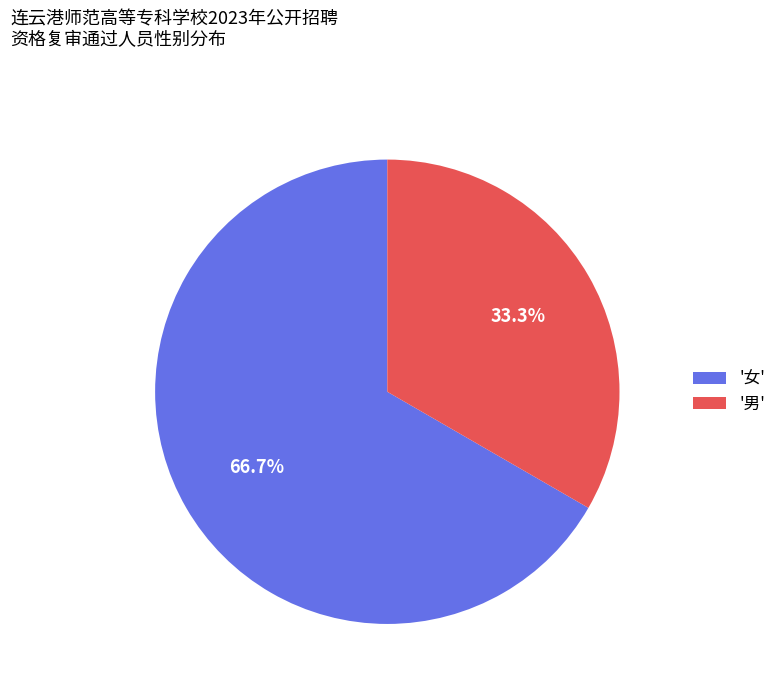

Rank the categories by value from lowest to highest.

'男', '女'